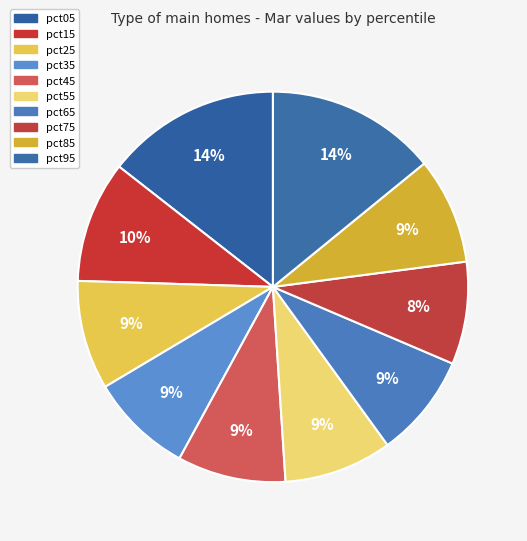

To the nearest percent, what is the average slice percentage?

10%